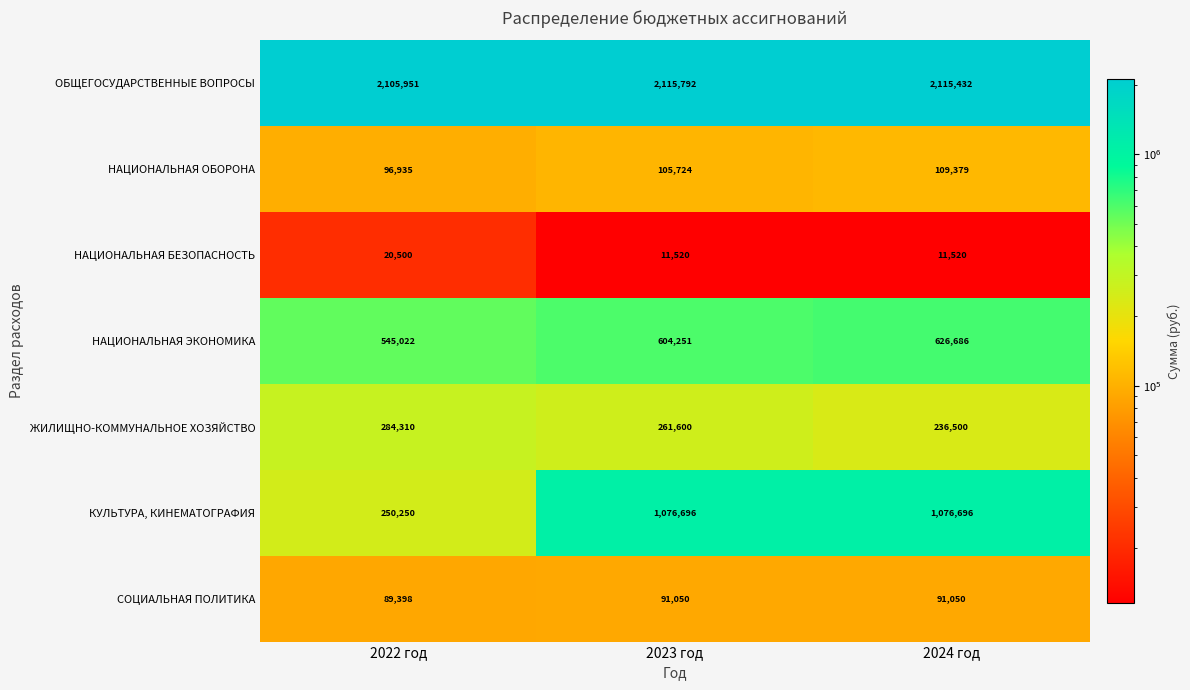

The КУЛЬТУРА, КИНЕМАТОГРАФИЯ series shows 1076696 at 2023 год. True or false?

True